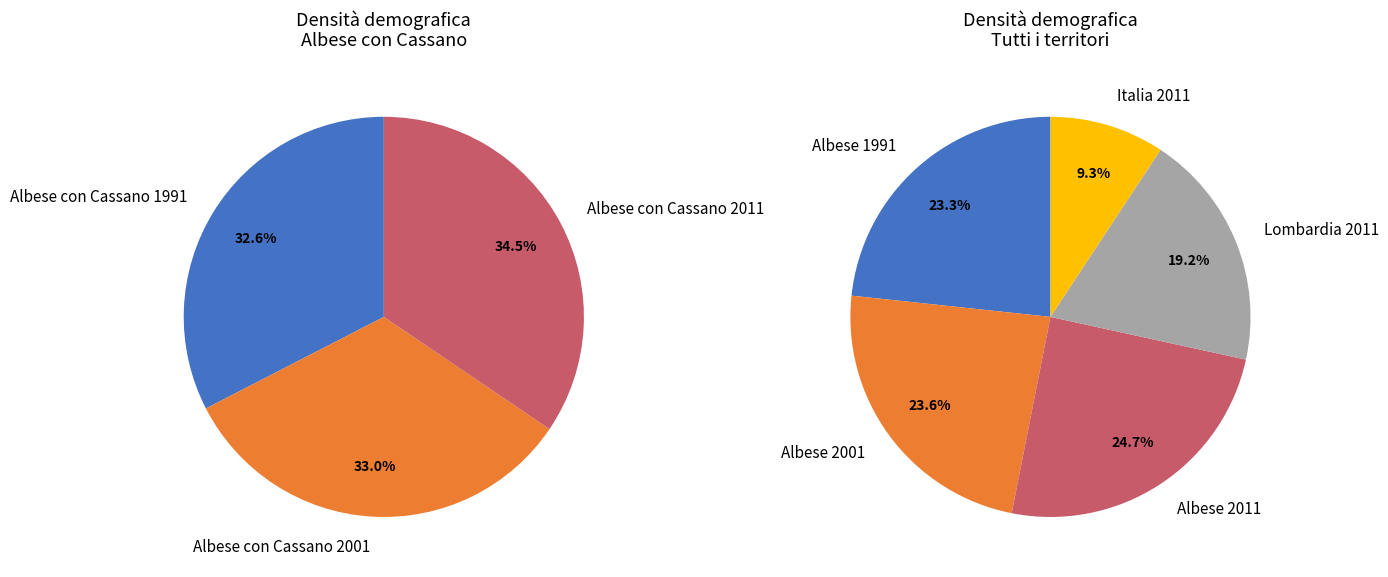

To the nearest percent, what is the difference between the Lombardia 2011 and Albese con Cassano 2001 slice percentages?

14%